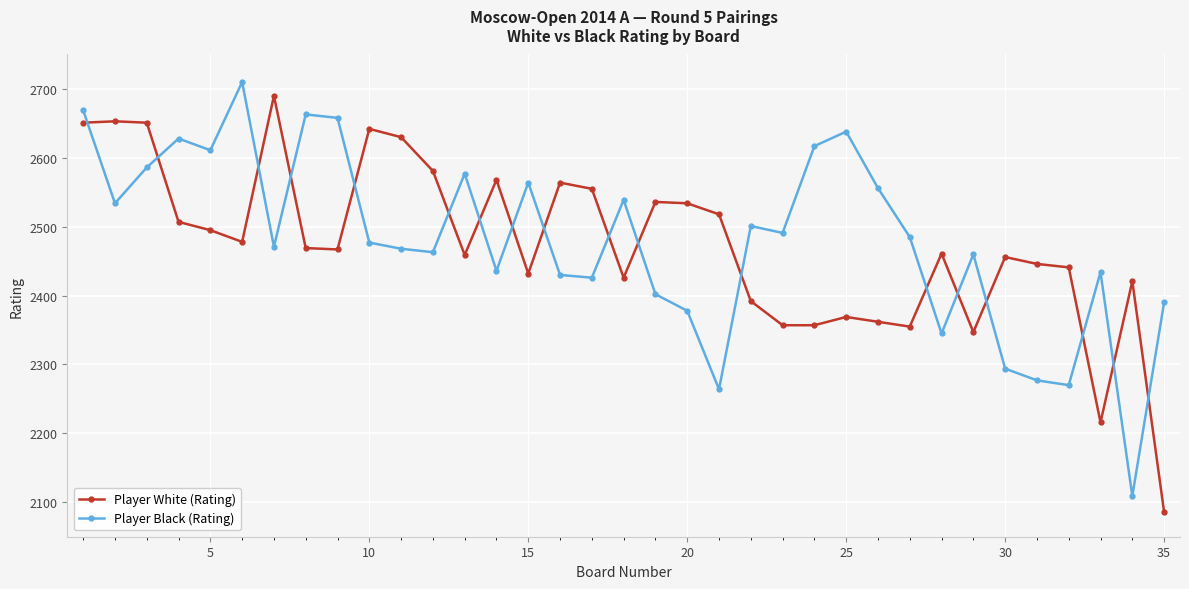

Does the chart display data point markers on the line(s)?

Yes